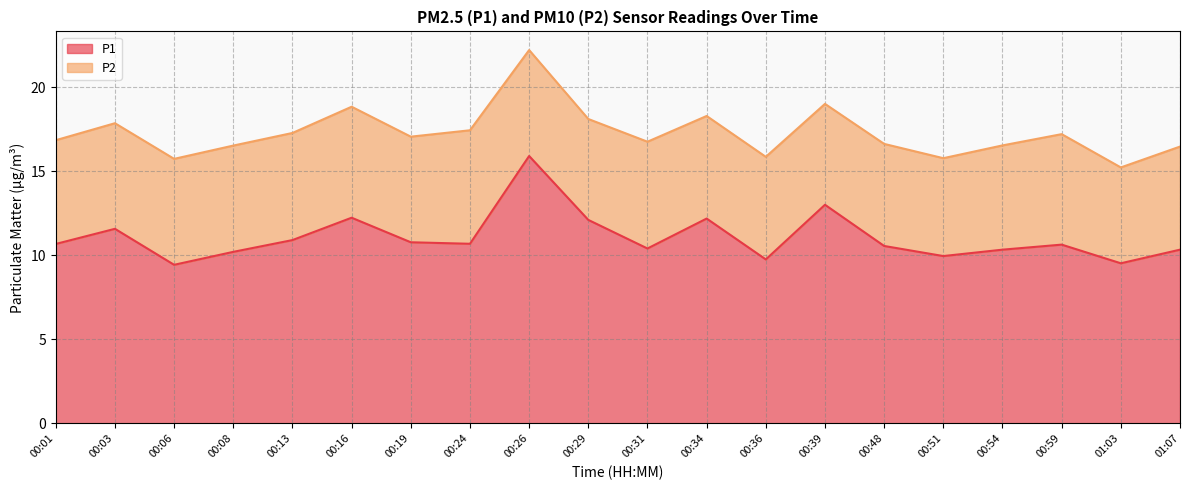

Count the number of categories in the chart.

20